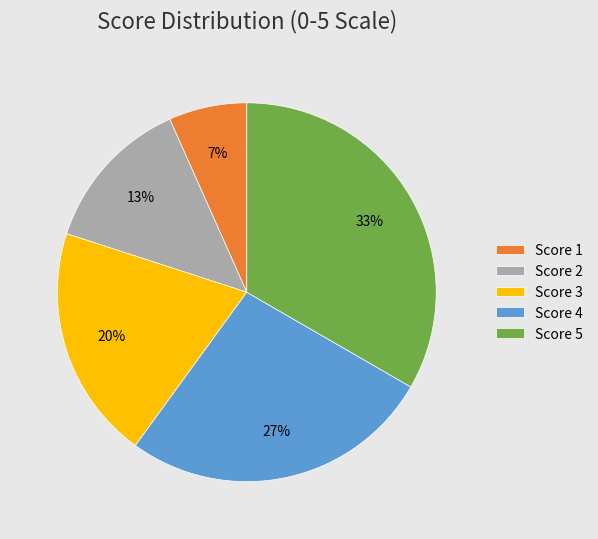

Rank the categories by value from highest to lowest.

Score 5, Score 4, Score 3, Score 2, Score 1